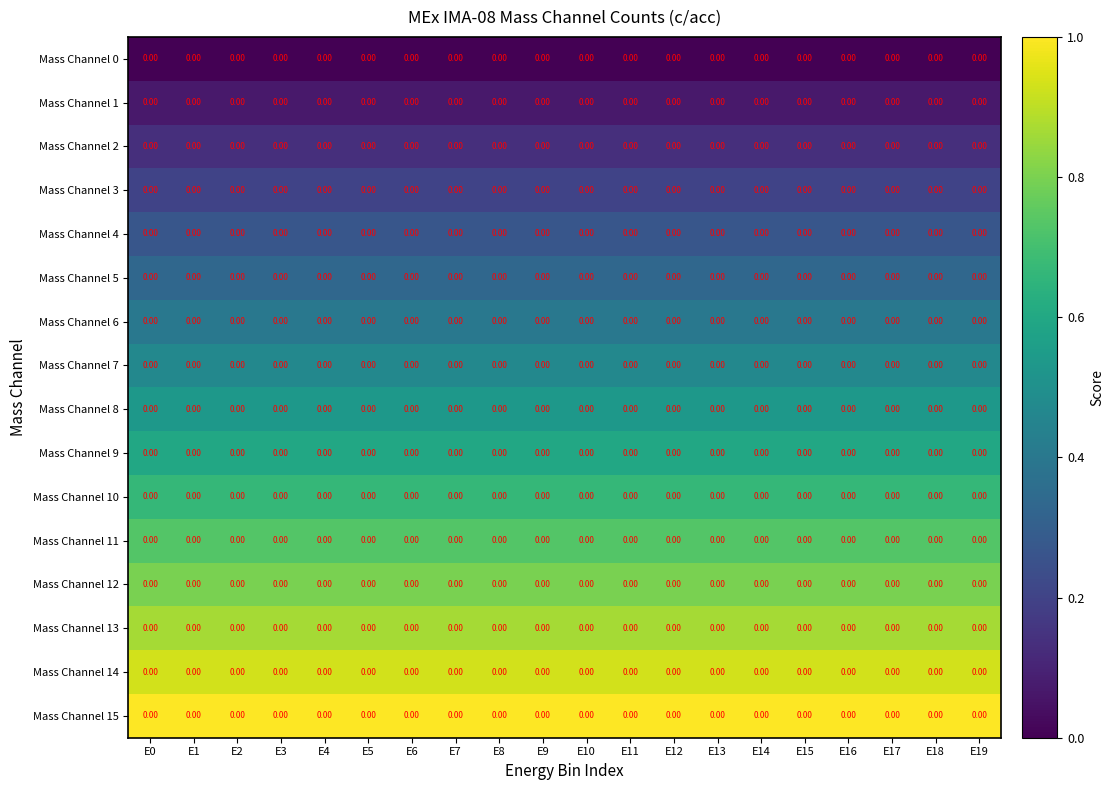

Which series has the largest total across all categories?

Mass Channel 15